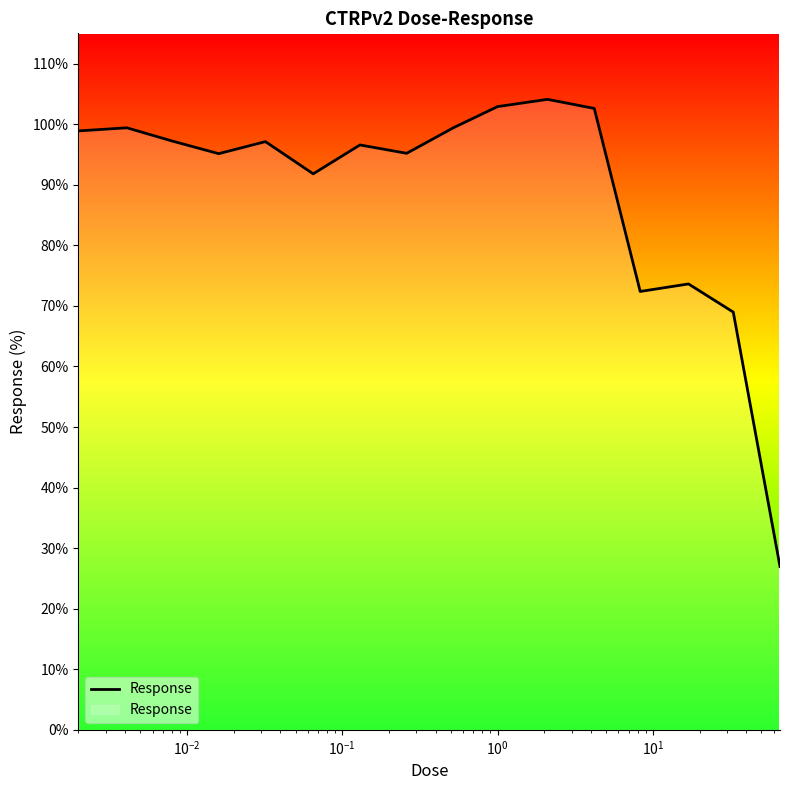

How many interior local valleys (lower than both neighbors) does the data have?

4